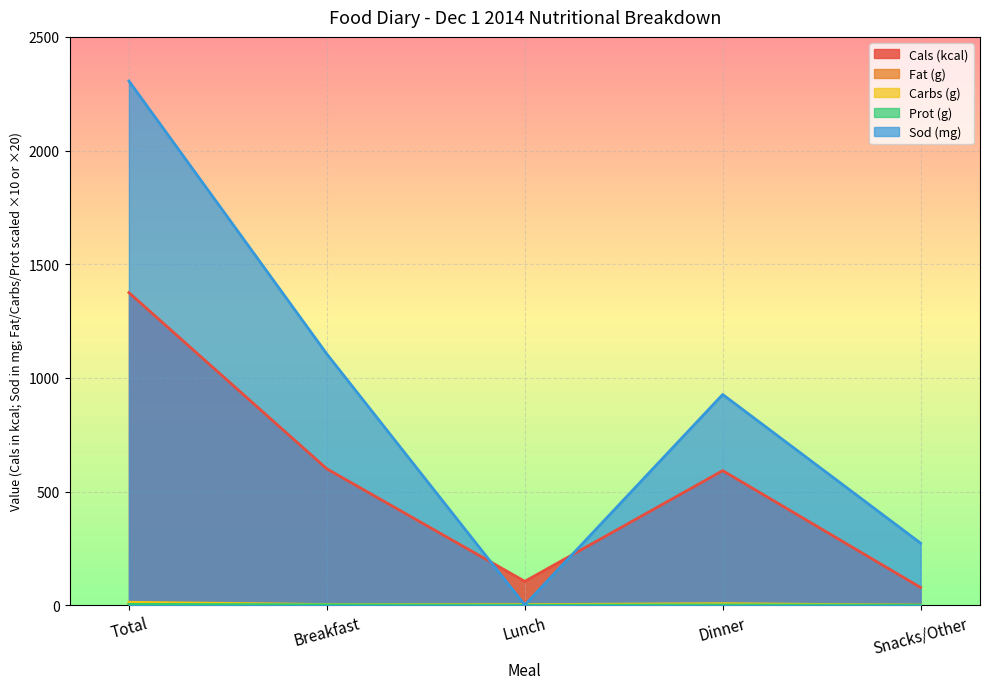

Between which two adjacent categories do Carbs (g) and Fat (g) first intersect?

Total and Breakfast